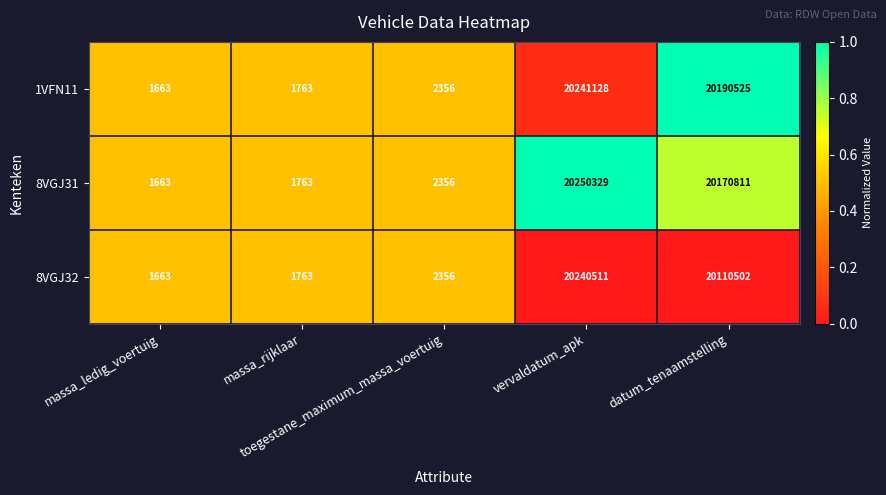

List the series in order of their peak value, lowest first.

8VGJ32, 1VFN11, 8VGJ31